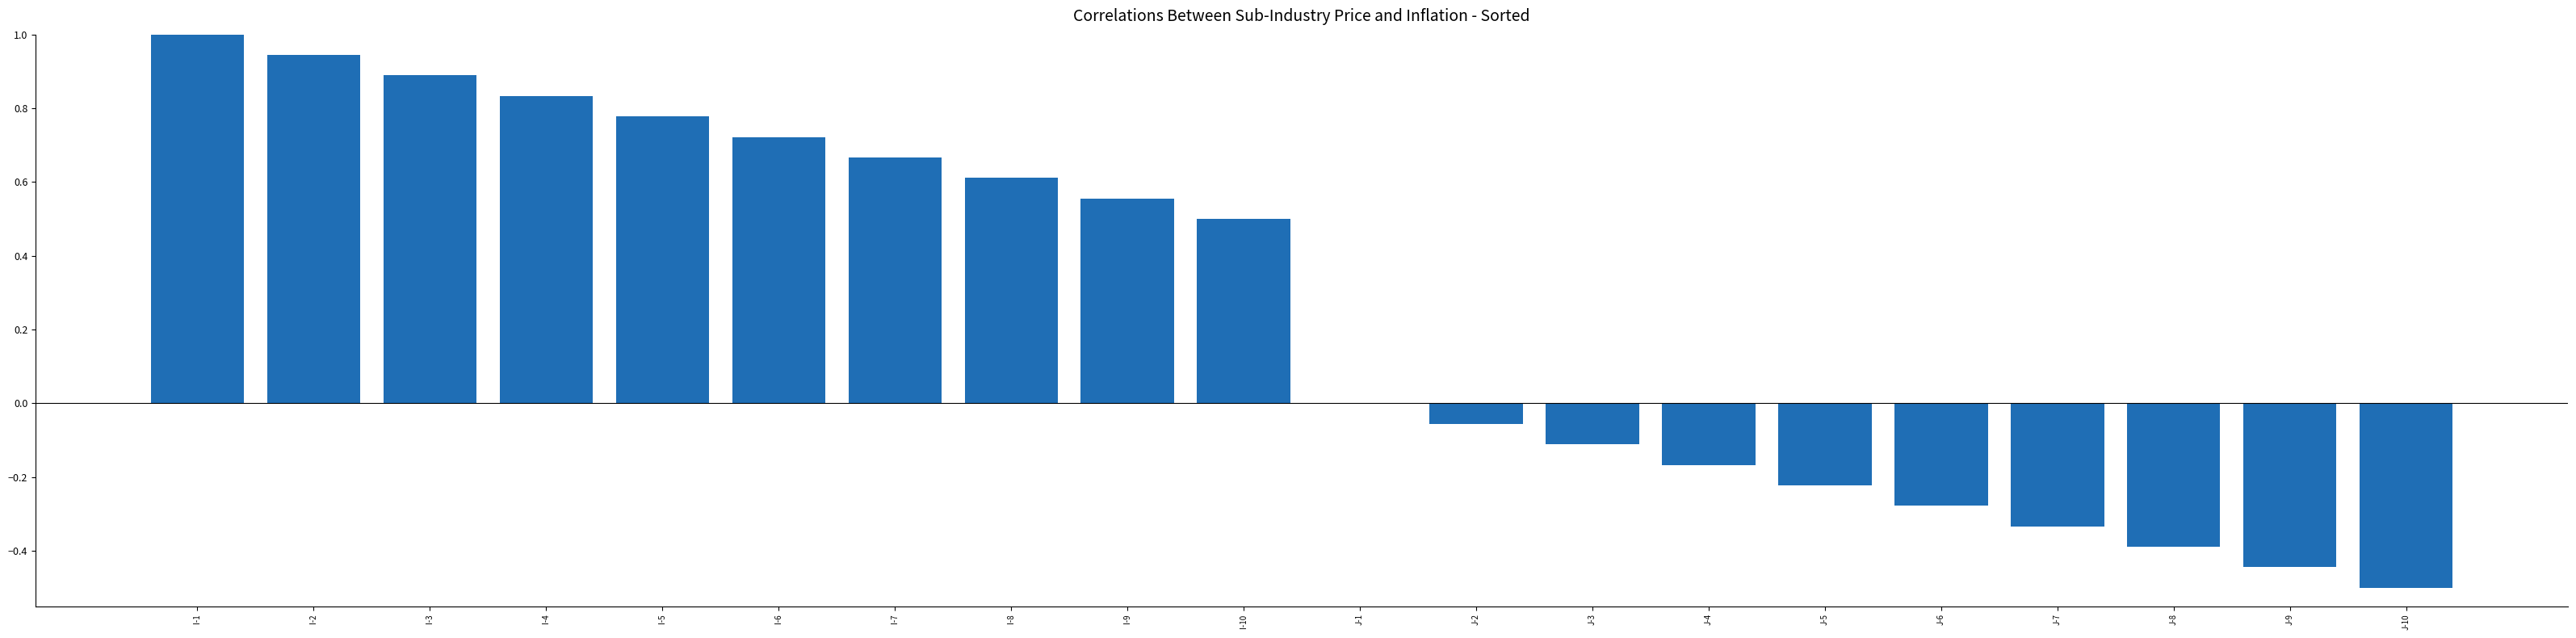

What is the approximate value at I-10?

0.5